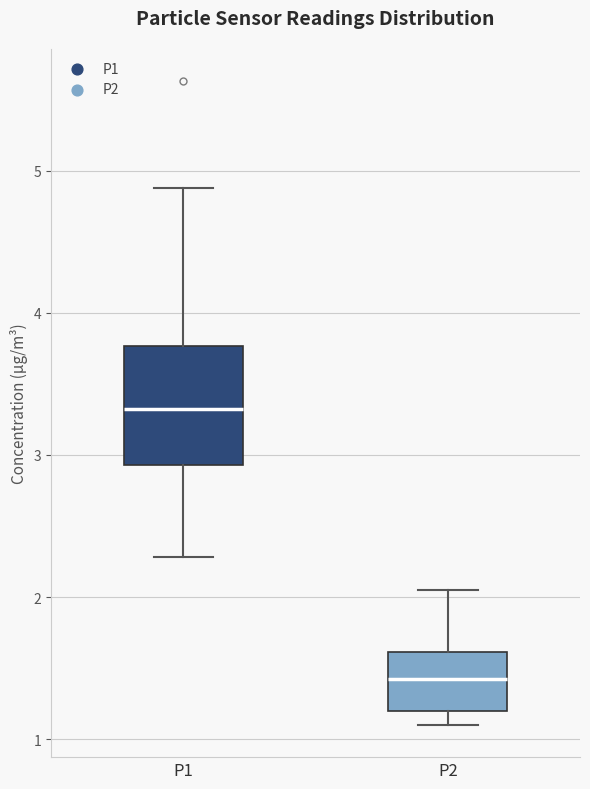

Reading left to right, read every box against the y-axis: the position of its median line, the range the box covers, and the ends of its whiskers. The values are not printed on the chart, so give them approximately, as read against the axis.

P1: median 3.3, box 2.9 to 3.8, whiskers 2.3 to 4.9
P2: median 1.4, box 1.2 to 1.6, whiskers 1.1 to 2.1